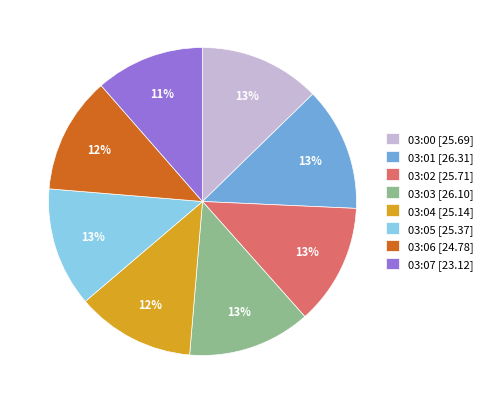

What percentage is the 03:06 [24.78] slice, to the nearest percent?

12%